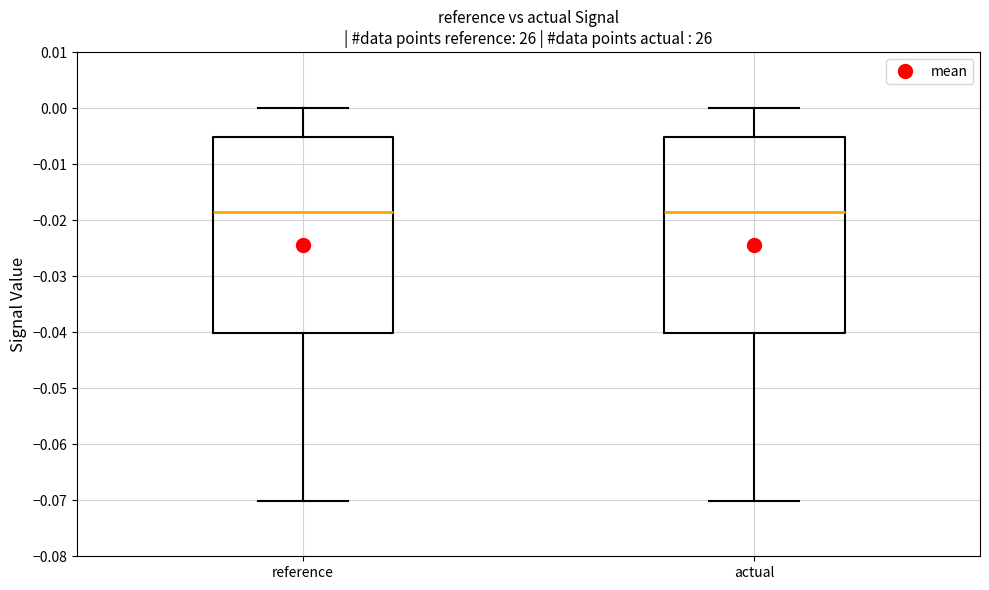

Reading left to right, read every box against the y-axis: the position of its median line, the range the box covers, and the ends of its whiskers. The values are not printed on the chart, so give them approximately, as read against the axis.

reference: median -0.019, box -0.040 to -0.005, whiskers -0.070 to 0.000
actual: median -0.019, box -0.040 to -0.005, whiskers -0.070 to 0.000